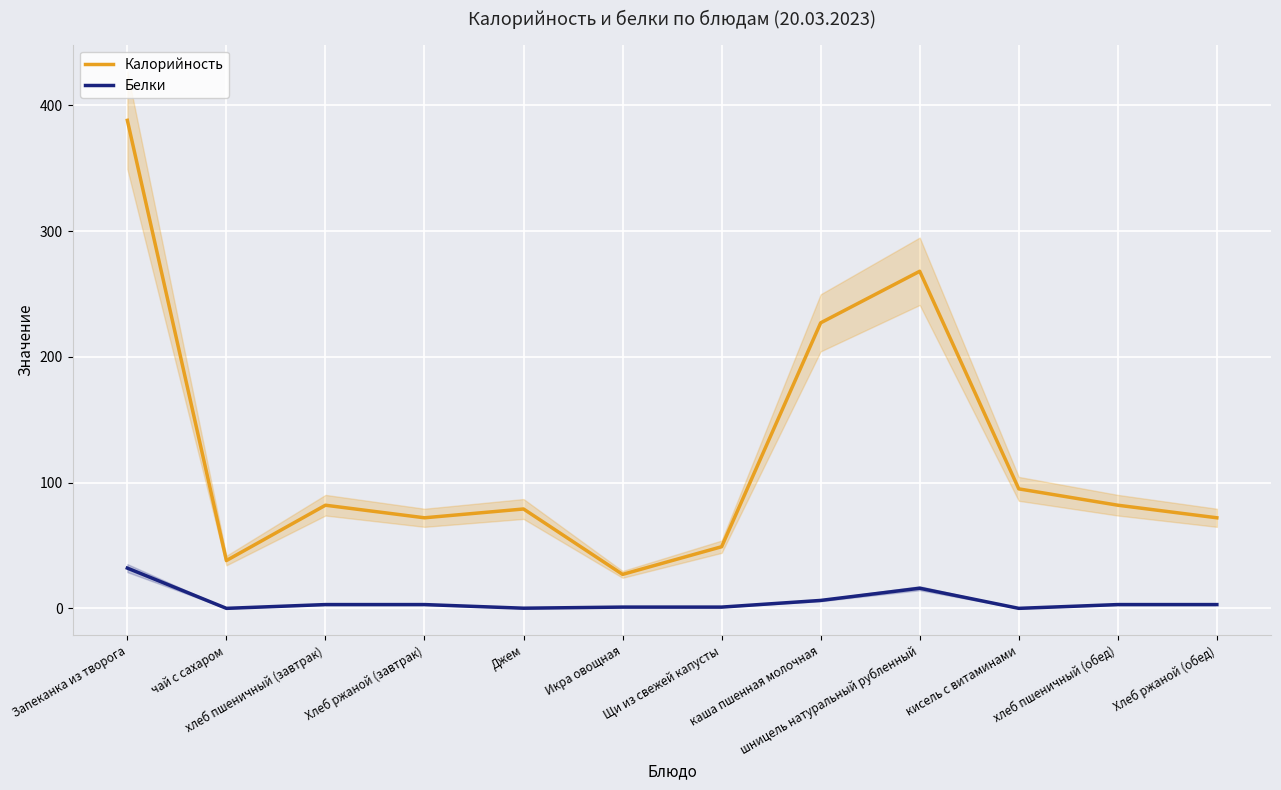

Read the Калорийность value at хлеб пшеничный (завтрак).

82.0